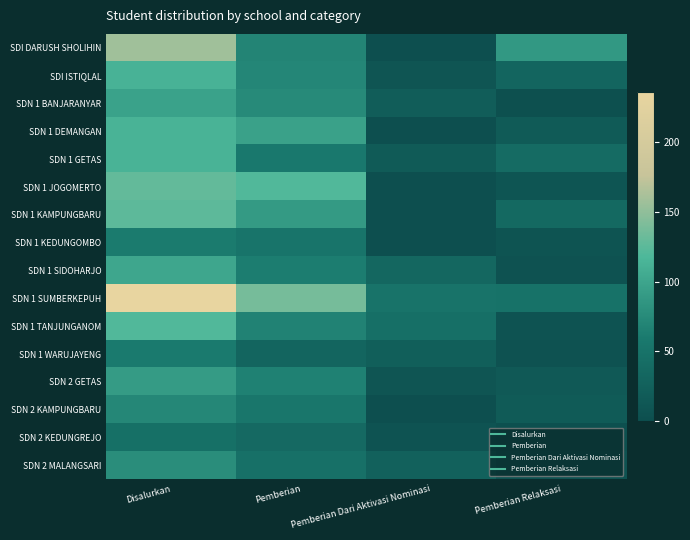

Between Disalurkan and Pemberian Dari Aktivasi Nominasi, which is larger?

Disalurkan